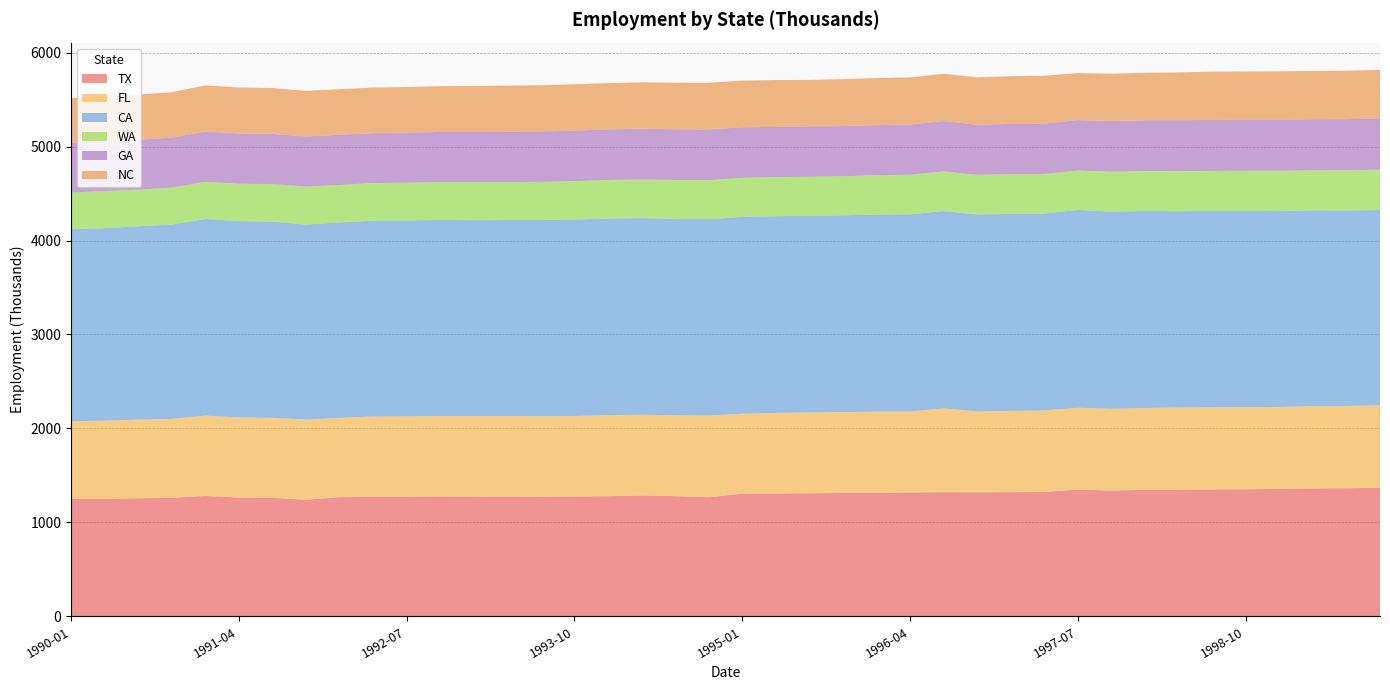

Reading left to right, what are all the values shown in this chart?

TX: 1249.6	1250.8	1257.5	1261.4	1281.9	1264.3	1262.5	1241.0	1268.6	1271.4	1273.4	1276.9	1273.5	1274.5	1273.2	1275.8	1279.7	1286.2	1279.9	1267.6	1306.4	1308.1	1310.4	1313.1	1315.9	1318.9	1322.1	1320.5	1322.3	1324.2	1349.7	1338.7	1346.4	1348.8	1351.5	1353.0	1357.0	1362.0	1364.1	1368.8
FL: 826.7	832.2	837.4	839.9	855.2	852.6	850.6	854.3	844.2	856.3	855.7	856.0	858.2	858.5	857.6	856.3	862.3	860.5	859.9	869.9	850.4	857.1	861.0	861.4	862.6	861.4	891.9	860.0	864.6	867.7	870.6	870.9	871.3	874.4	873.4	873.1	872.1	875.2	875.6	878.7
CA: 2045.2	2048.5	2056.5	2068.5	2092.1	2090.1	2088.2	2074.3	2079.5	2084.1	2084.6	2086.1	2085.0	2084.8	2089.0	2091.2	2091.1	2092.2	2089.8	2089.6	2095.2	2093.9	2092.0	2093.5	2097.0	2098.7	2098.9	2097.5	2096.4	2095.3	2105.3	2097.4	2095.9	2088.7	2088.8	2087.3	2085.6	2082.9	2079.0	2077.8
WA: 389.9	394.9	390.2	394.2	394.9	397.6	399.5	404.8	399.3	400.3	402.0	403.6	404.3	404.3	405.3	409.0	410.9	411.5	414.6	415.4	415.6	416.3	415.8	416.2	419.0	421.6	422.5	420.9	423.5	421.5	419.3	425.4	426.3	427.0	427.2	429.2	428.7	426.6	428.4	429.0
GA: 527.7	528.0	530.5	530.8	535.7	534.9	533.9	533.0	533.4	530.3	532.3	532.6	534.2	535.6	535.4	537.2	538.3	539.6	539.4	539.7	537.0	534.1	534.7	534.1	533.6	532.8	536.1	533.1	534.1	535.0	536.7	538.6	539.5	540.4	542.3	542.1	542.9	544.0	544.9	545.2
NC: 475.8	478.3	481.7	483.5	491.0	489.6	488.2	485.6	485.9	485.4	485.8	487.6	489.2	491.1	492.3	494.1	493.3	492.5	495.7	496.3	497.4	498.7	494.9	499.5	501.0	502.5	503.3	505.0	508.3	510.2	501.0	504.4	506.0	510.1	513.9	514.0	514.8	514.4	515.1	515.8